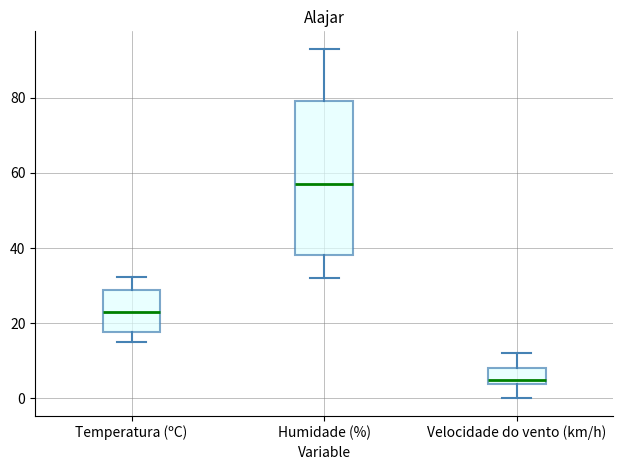

Reading left to right, transcribe this box plot: for each box, give where its median line is, the range the box spans, and where its two whiskers end, as read against the y-axis. The values are not printed on the chart, so give them approximately, as read against the axis.

Temperatura (ºC): median 22, box 18 to 28, whiskers 14 to 32
Humidade (%): median 58, box 38 to 80, whiskers 32 to 94
Velocidade do vento (km/h): median 6, box 4 to 8, whiskers 0 to 12